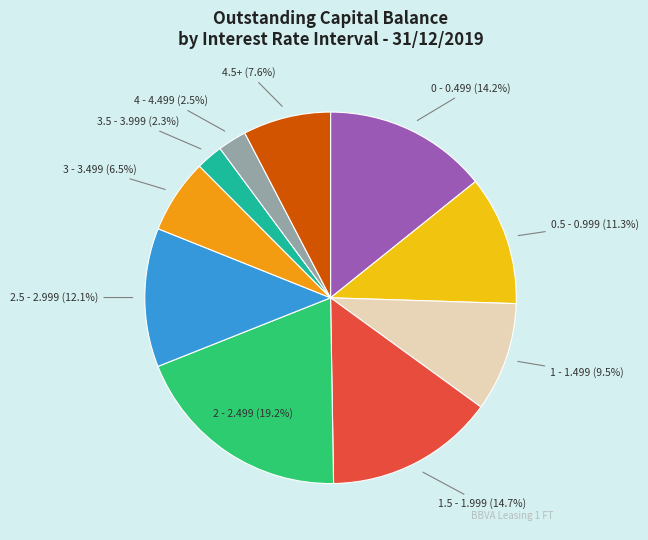

What is the largest slice in the pie chart?

2 - 2.499